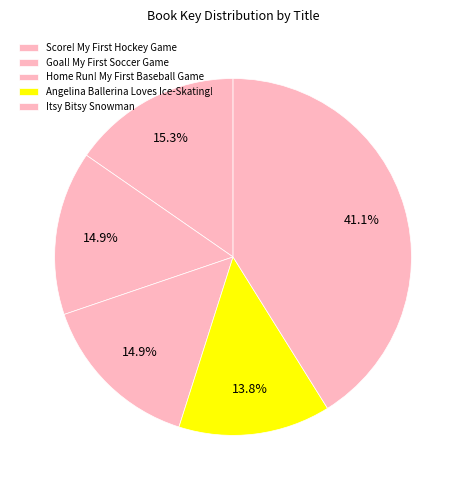

What is the smallest slice in the pie chart?

Angelina Ballerina Loves Ice-Skating!